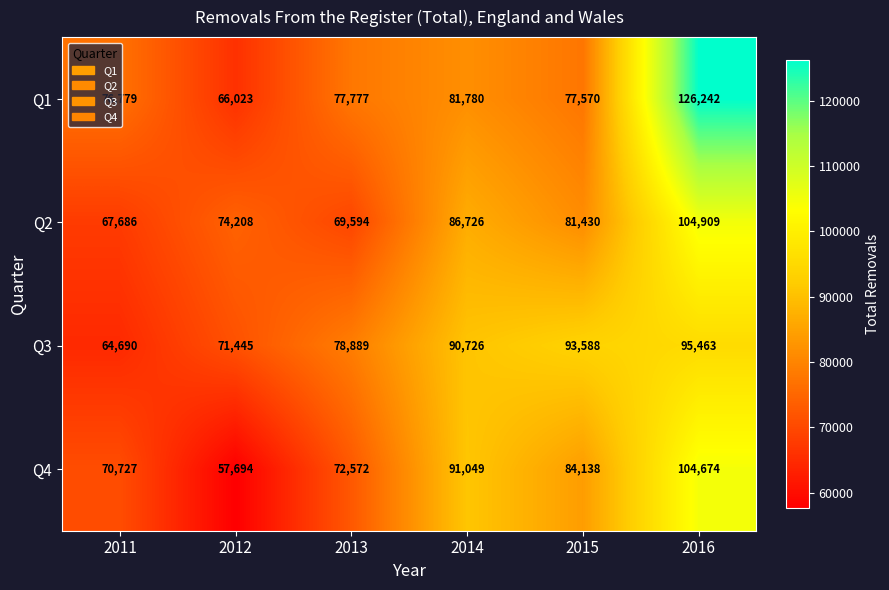

True or false: Q3 has a value of 100167 at 2011.

False